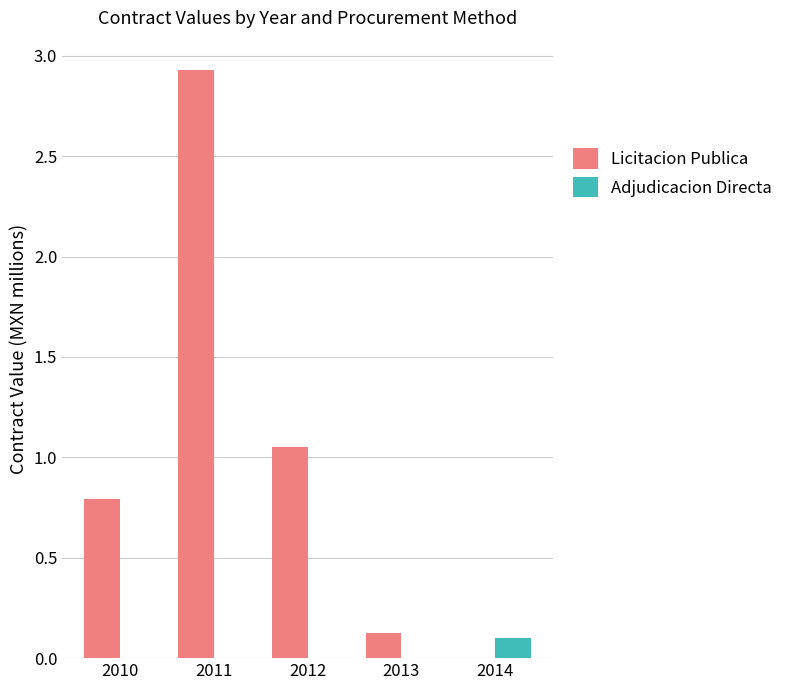

The Adjudicacion Directa series shows 0.1 at 2011. True or false?

False